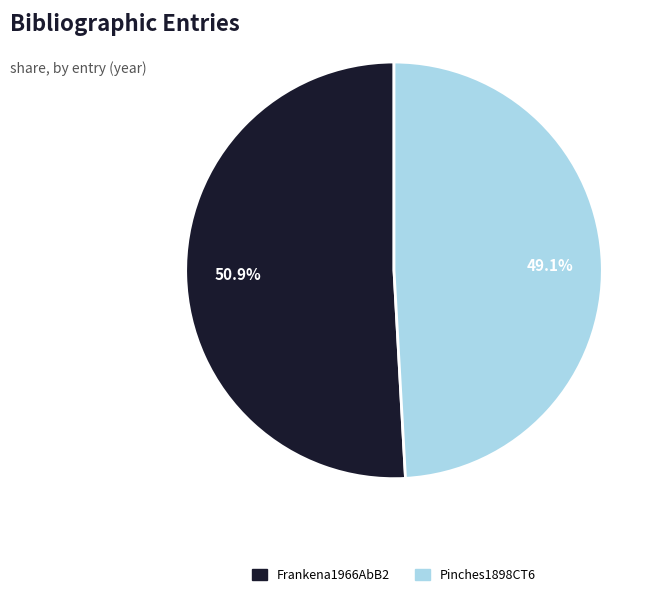

How much of the chart is everything except Frankena1966AbB2?

49.1%